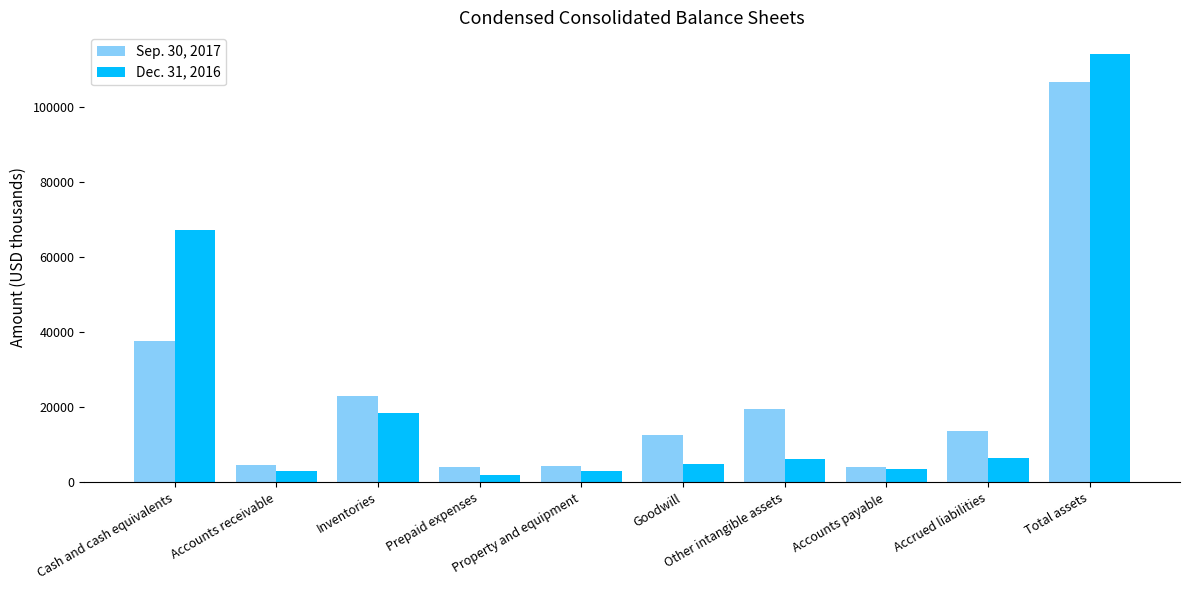

Rank the series by their average value, from highest to lowest.

Sep. 30, 2017, Dec. 31, 2016